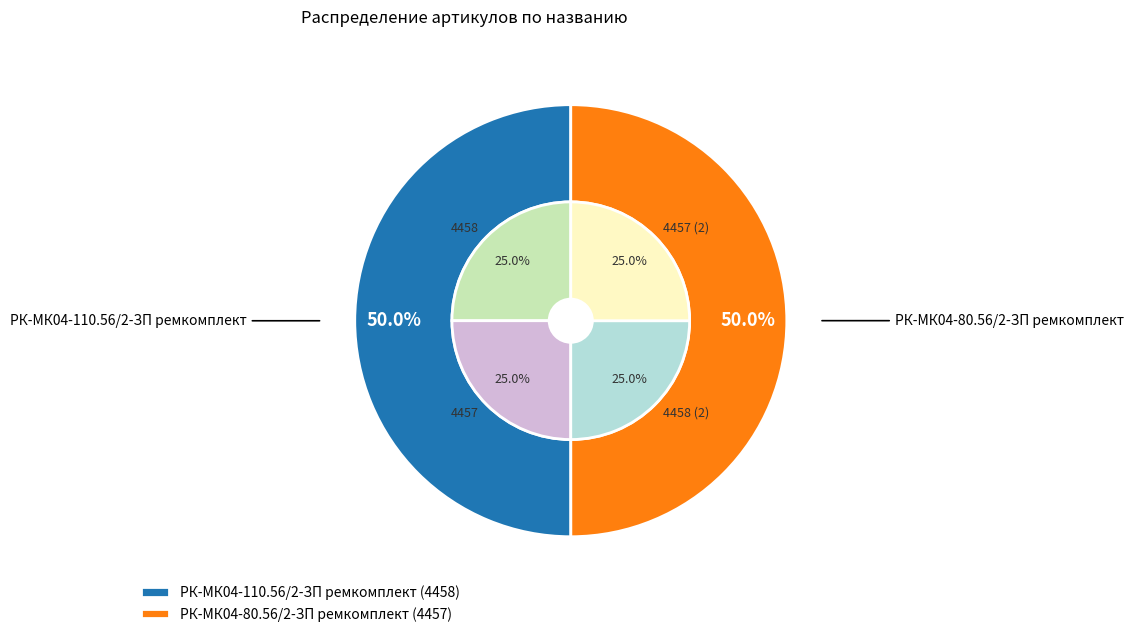

To the nearest percent, what portion does РК-МК04-80.56/2-ЗП ремкомплект represent?

50%